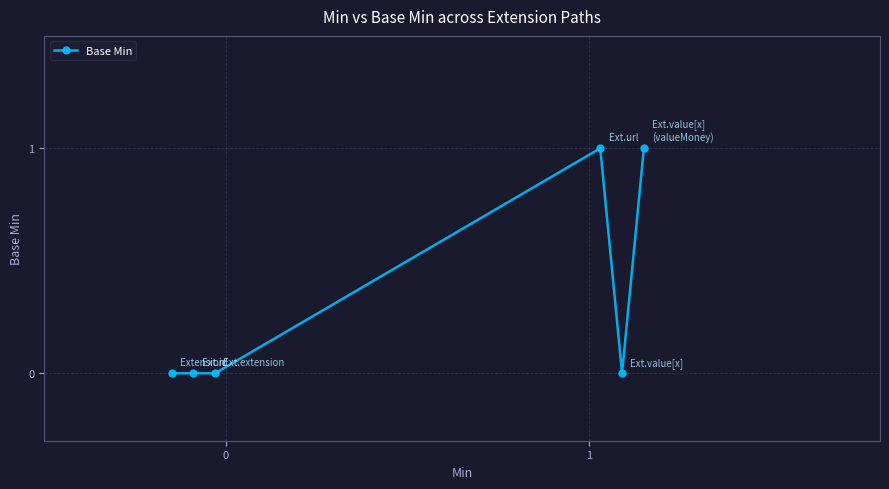

Reading left to right, list all the values displayed in this chart.

0	0	0	1	0	1